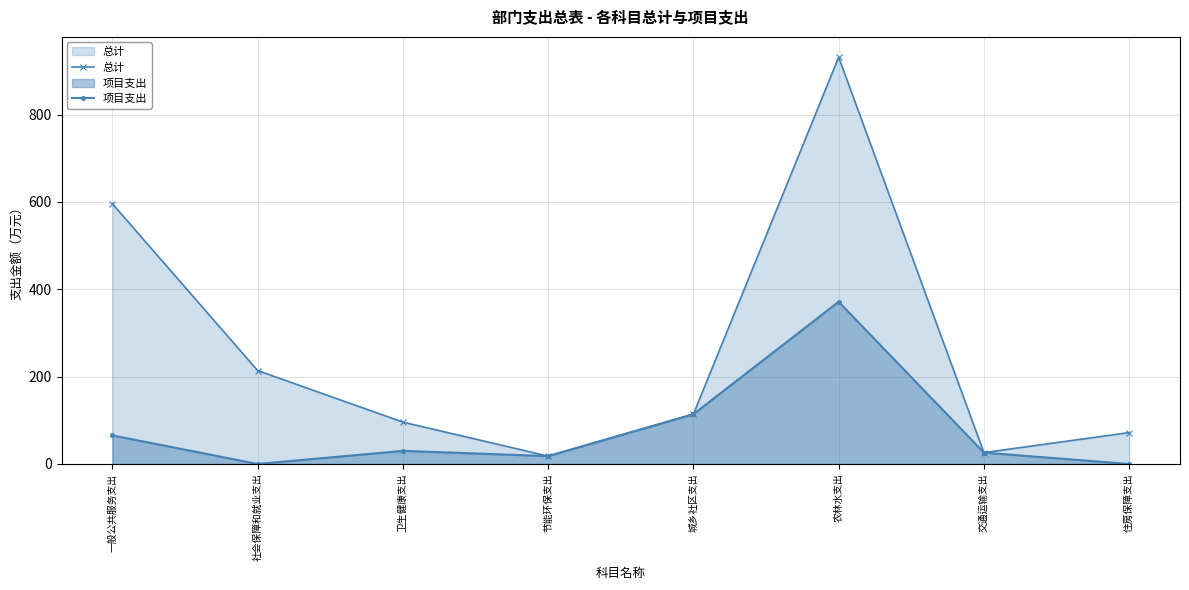

What is the label of the 3rd point from the right?

农林水支出